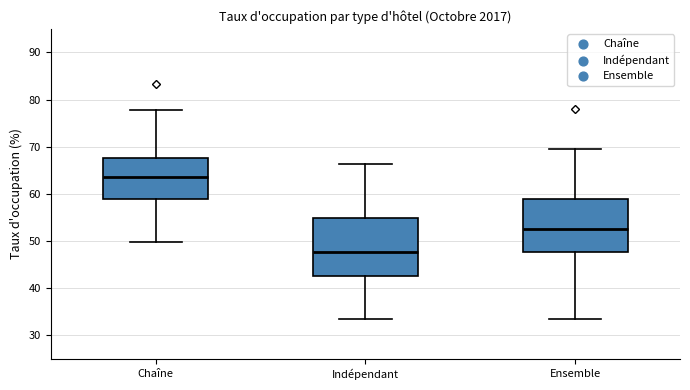

Reading left to right, transcribe this box plot: for each box, give where its median line is, the range the box spans, and where its two whiskers end, as read against the y-axis. The values are not printed on the chart, so give them approximately, as read against the axis.

Chaîne: median 64, box 59 to 68, whiskers 50 to 78
Indépendant: median 48, box 42 to 55, whiskers 33 to 66
Ensemble: median 53, box 48 to 59, whiskers 33 to 69